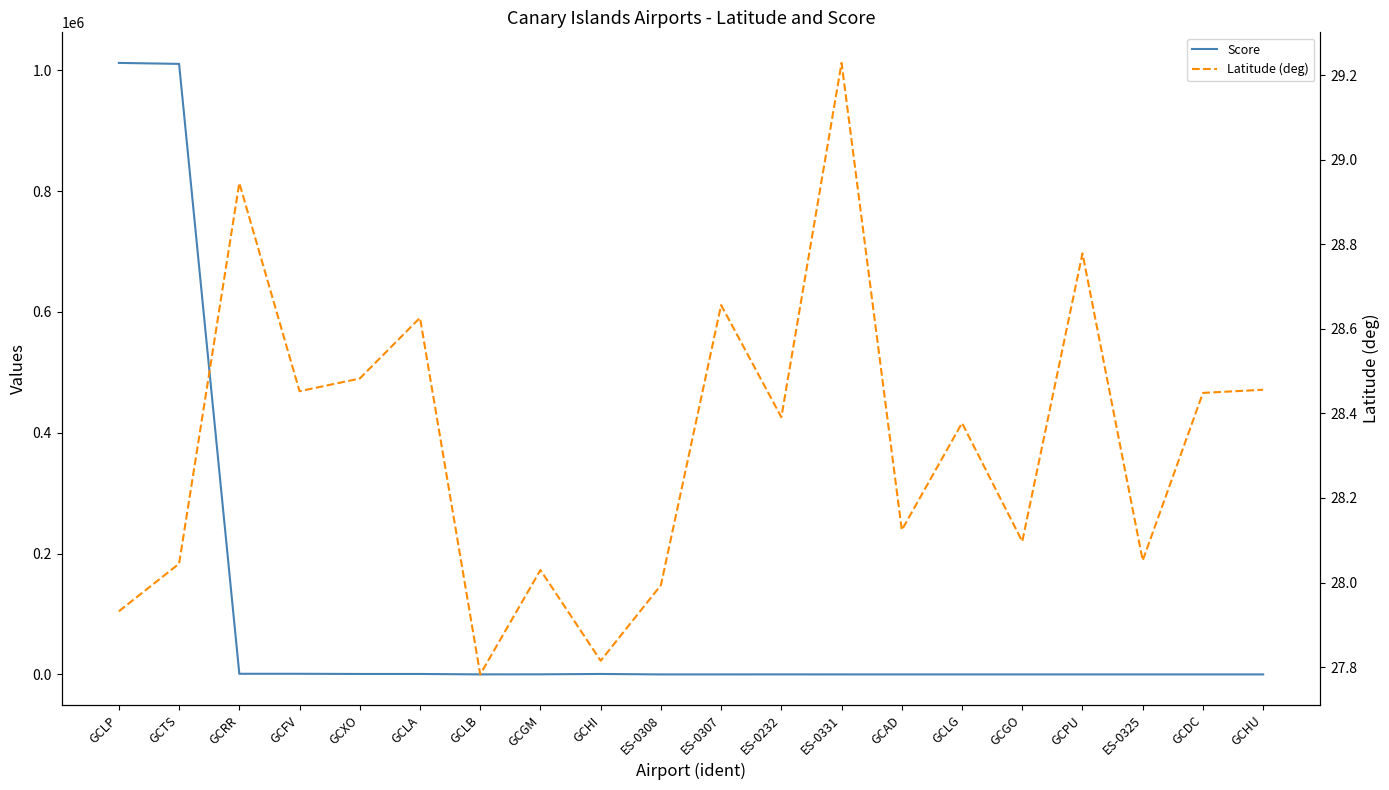

What is the difference between the maximum and minimum values in the Latitude (deg) series?

1.4